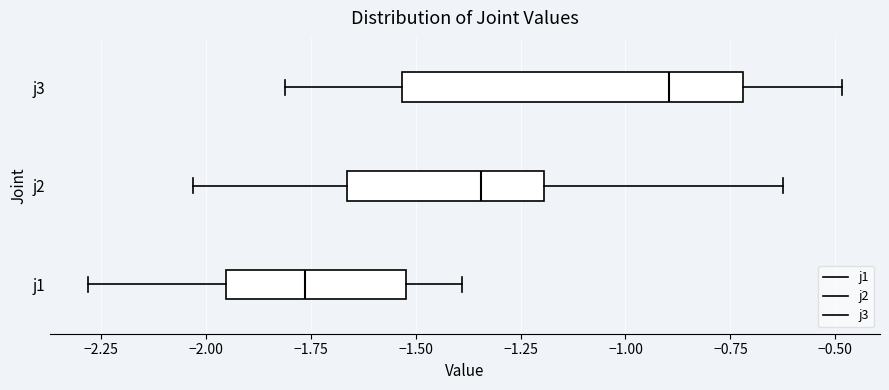

Which box's median line is the furthest to the right?

j3